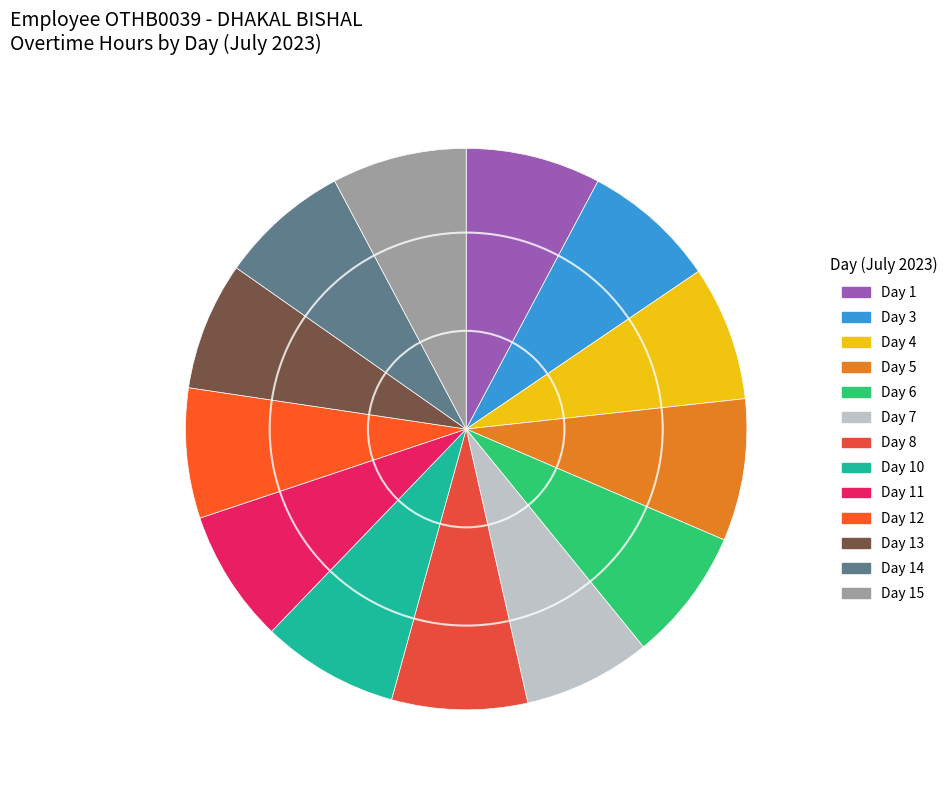

How many segments does this pie chart have?

13